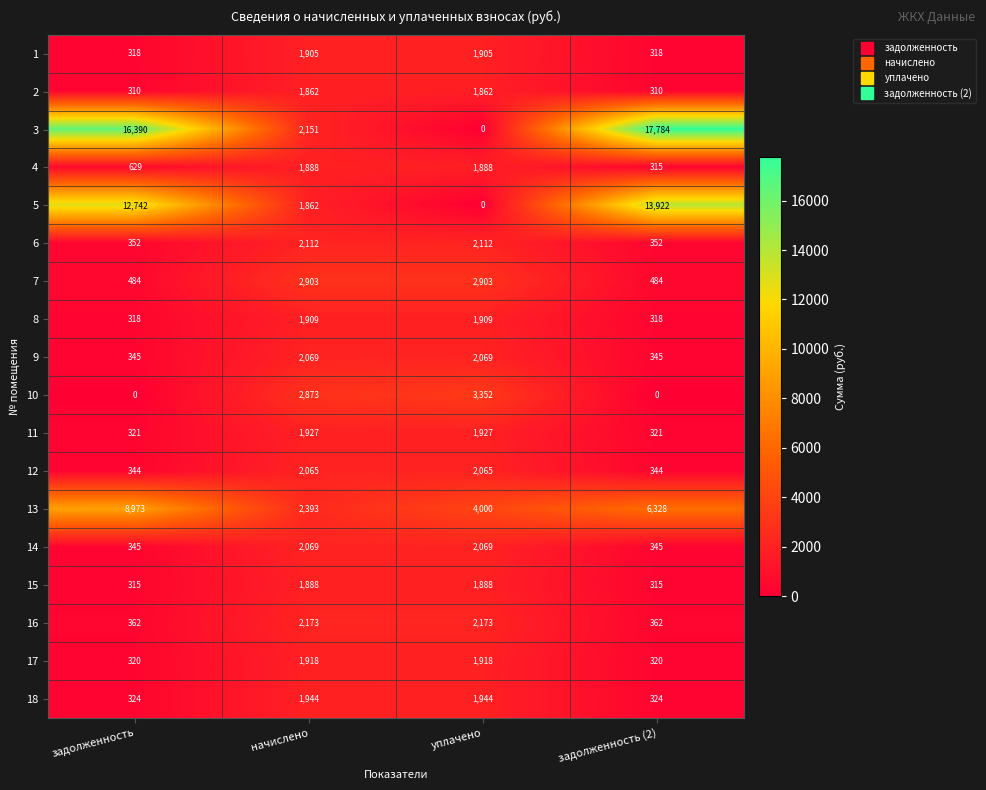

What is the spread (max minus min) of values at уплачено?

4000